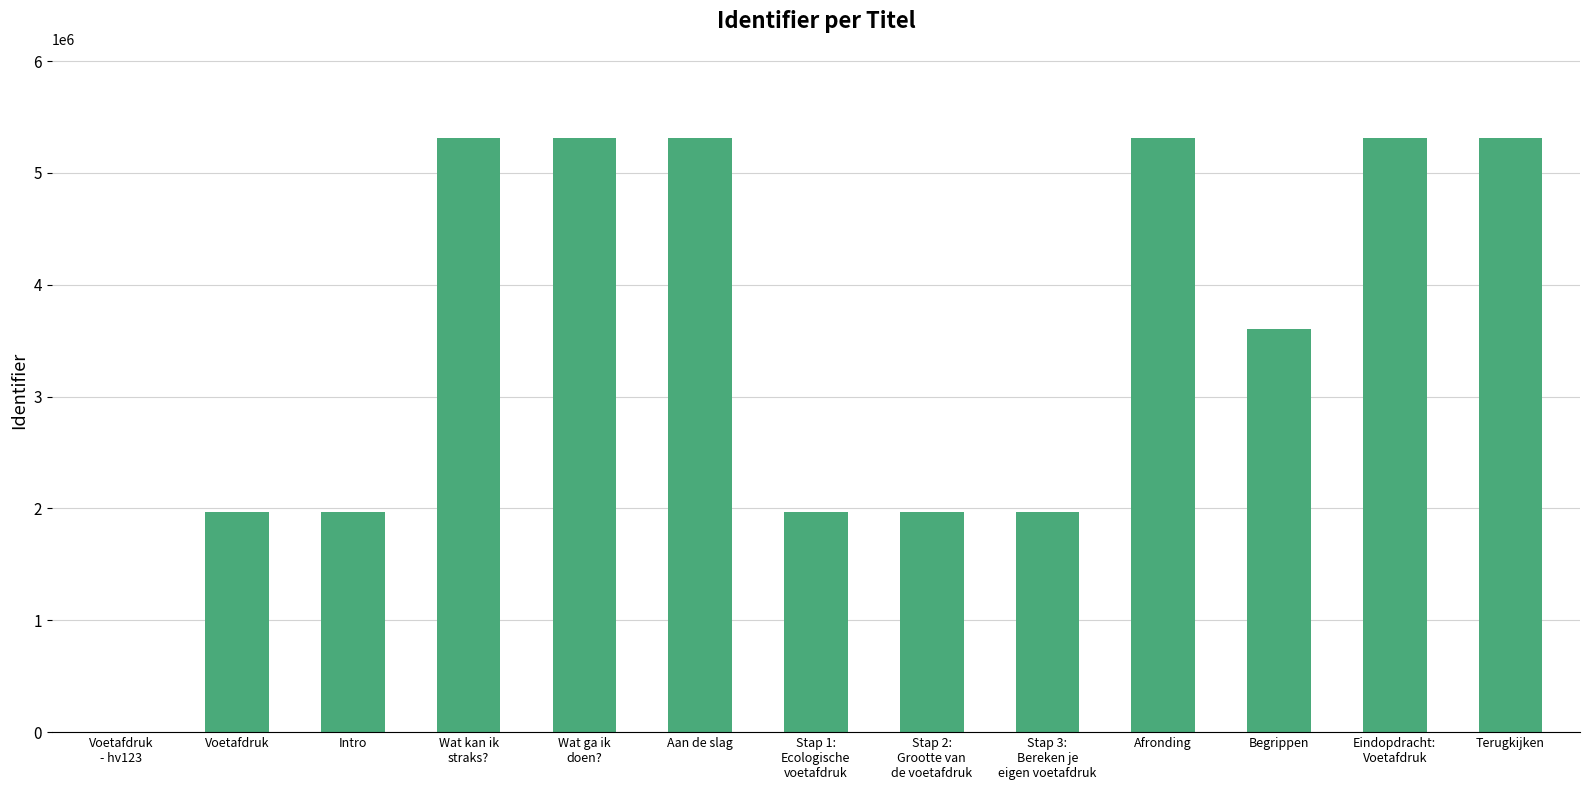

What is the difference between the values at Voetafdruk and Stap 2:
Grootte van
de voetafdruk?

9